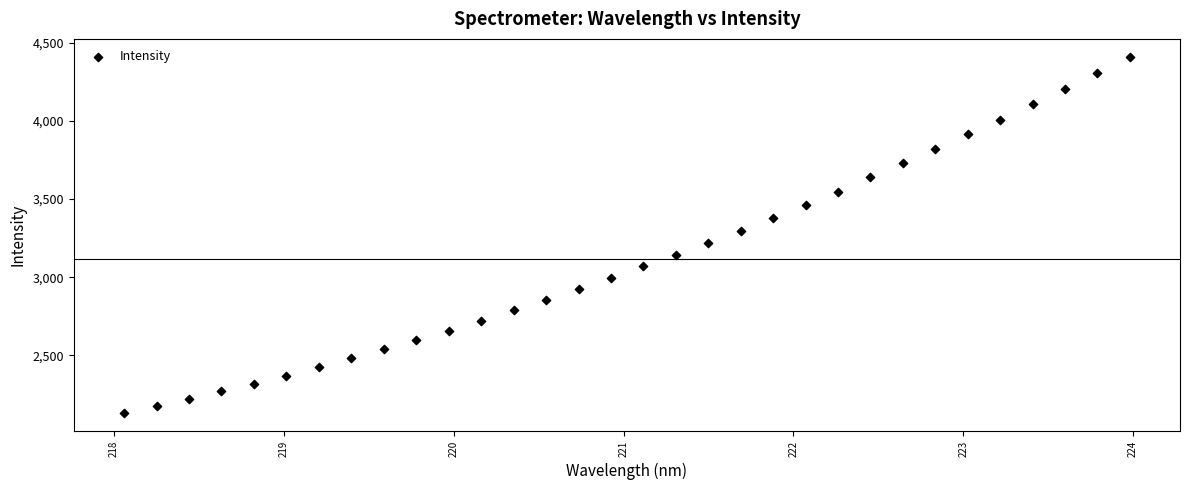

What is the range of X values (max minus min)?

5.9